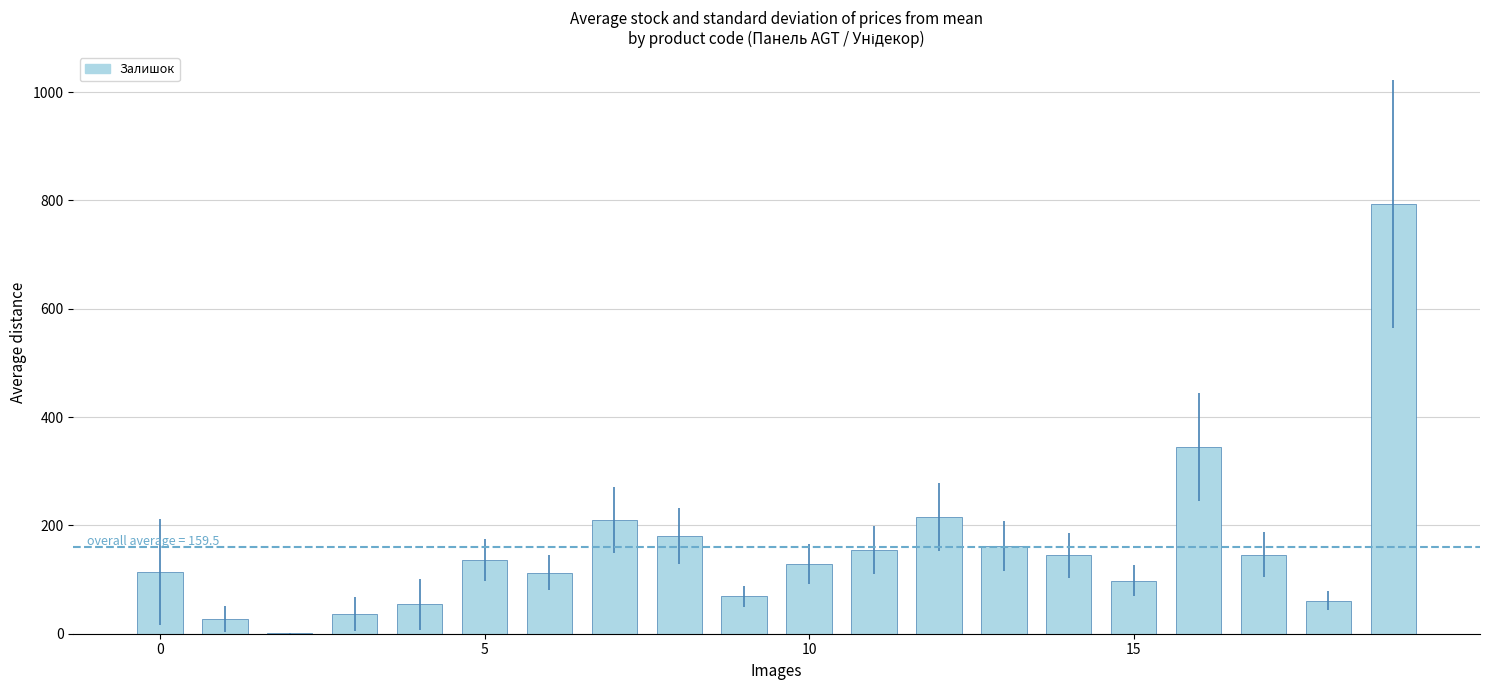

What is the greatest value displayed?

794